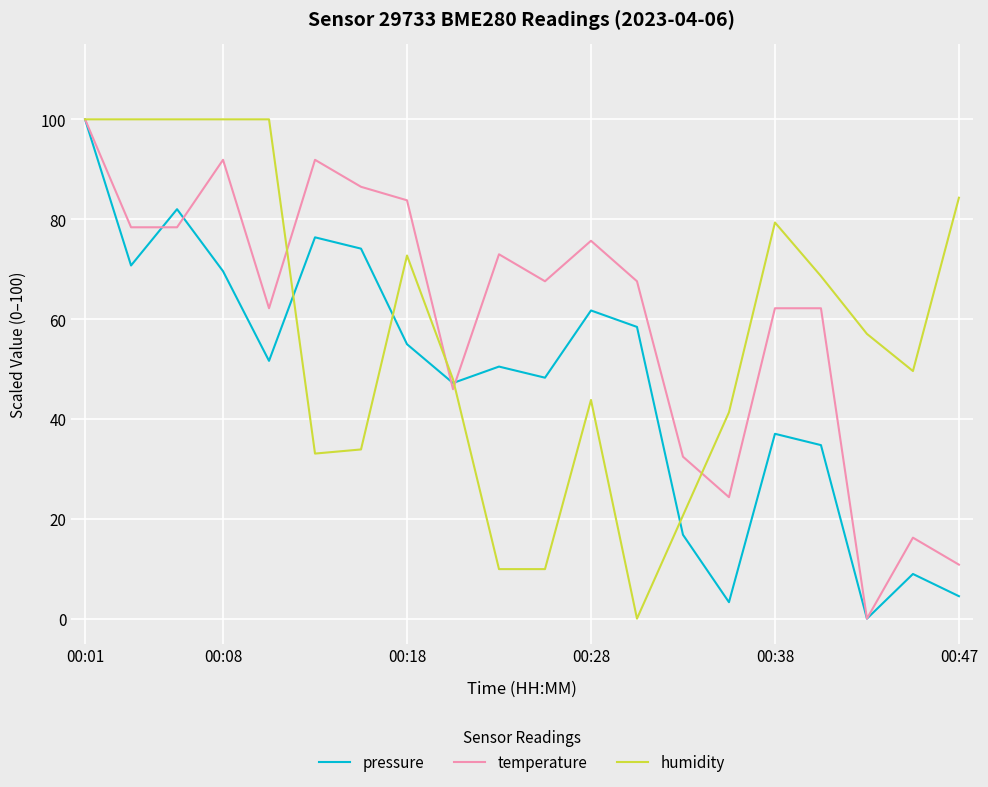

What is the total value across all series at 00:47?

99.6